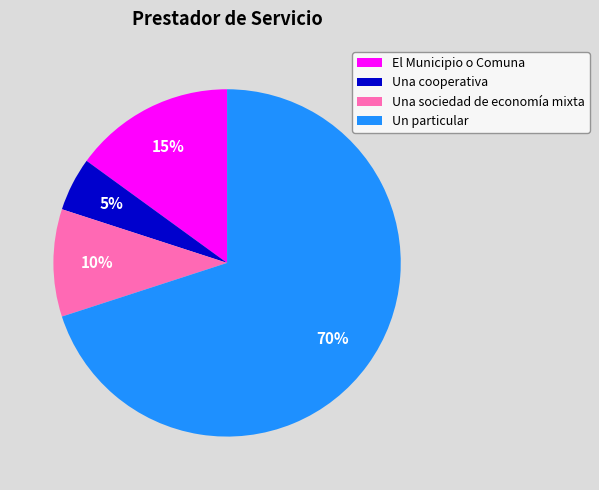

What percentage is the Un particular slice, to the nearest percent?

70%